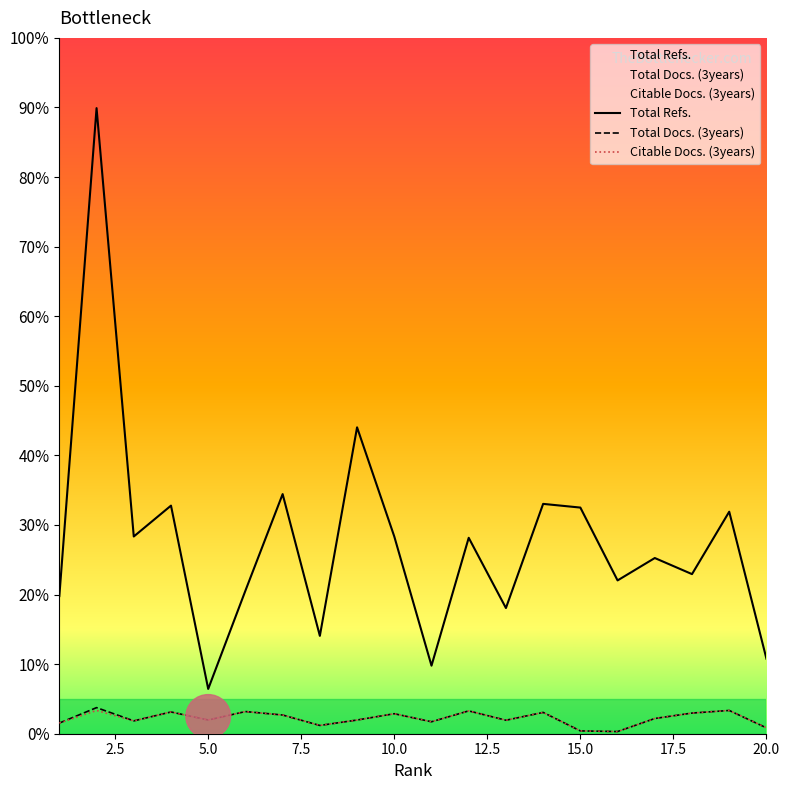

Reading left to right, list all the values displayed in this chart.

Total Refs.: 633	2877	907	1049	206	658	1102	450	1409	907	313	901	578	1057	1040	705	808	734	1021	345
Total Docs. (3years): 49	120	59	100	63	102	86	38	63	92	55	105	62	98	13	10	70	95	107	27
Citable Docs. (3years): 49	107	59	100	63	102	86	38	63	92	55	105	62	98	13	10	70	95	107	27